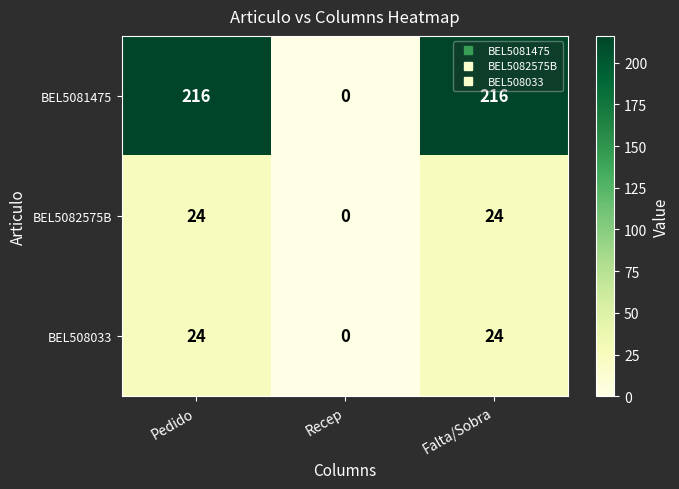

Which series has the largest total across all categories?

BEL5081475